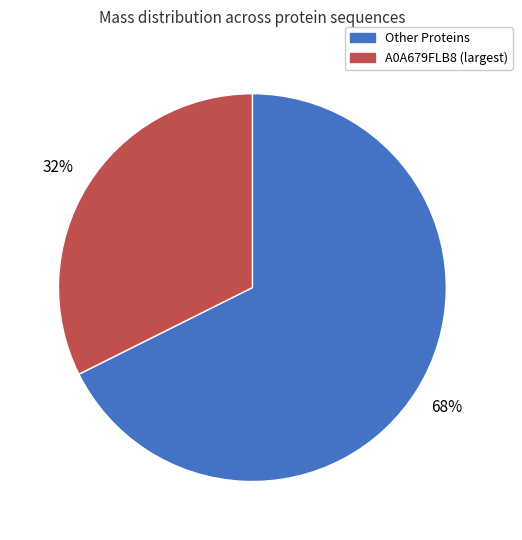

How many segments does this pie chart have?

2